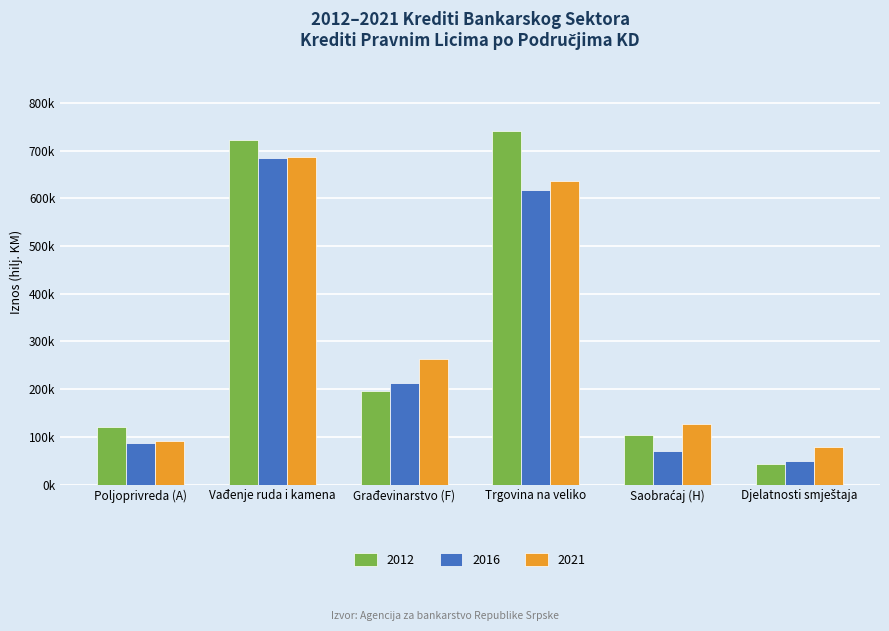

What are all the series names shown in the legend?

2012, 2016, 2021